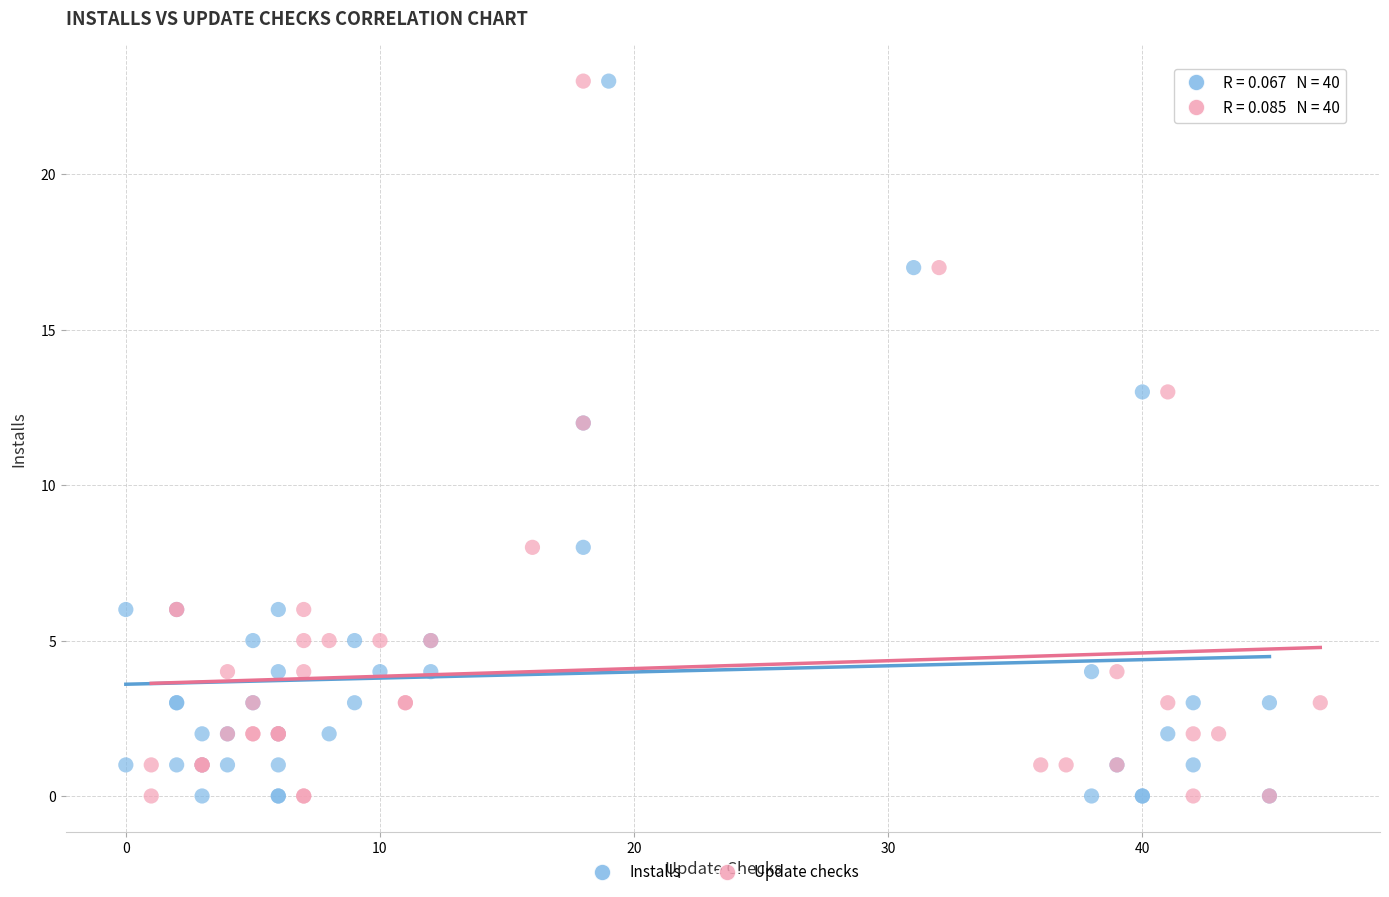

What are all the series names shown in the legend?

Installs, Update checks